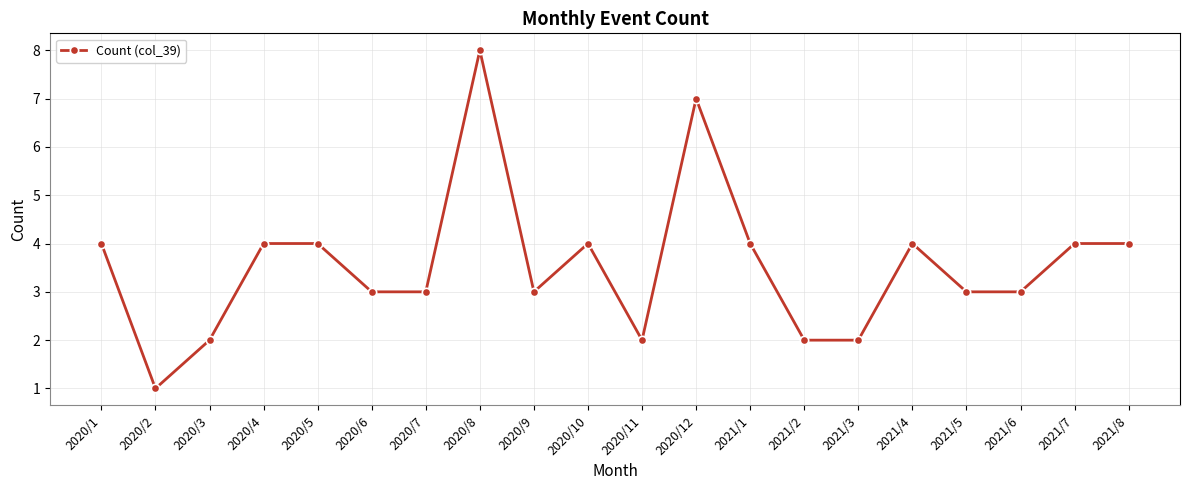

Which label corresponds to the smallest value in the chart?

2020/2